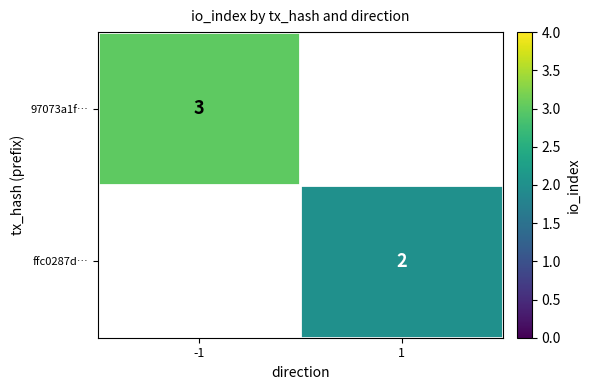

The value of ffc0287d… at 1 is 1. True or false?

False